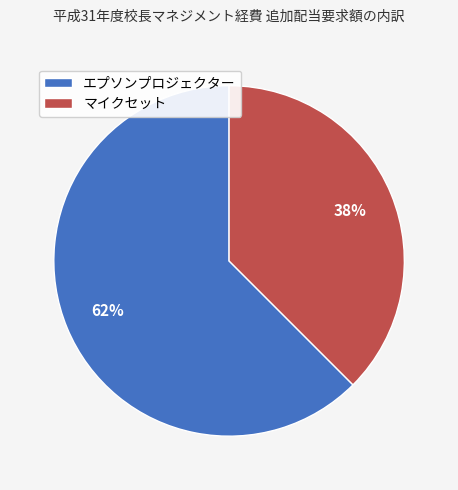

True or false: エプソンプロジェクター accounts for 62% of the total.

True